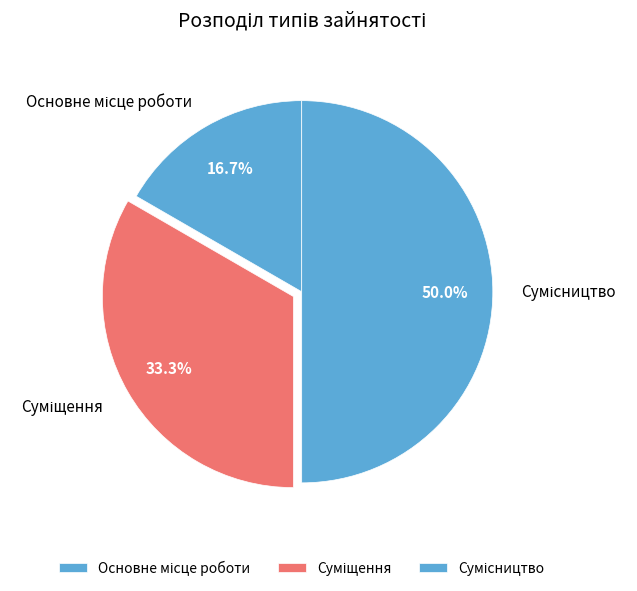

Between Основне місце роботи and Суміщення, which is larger?

Суміщення